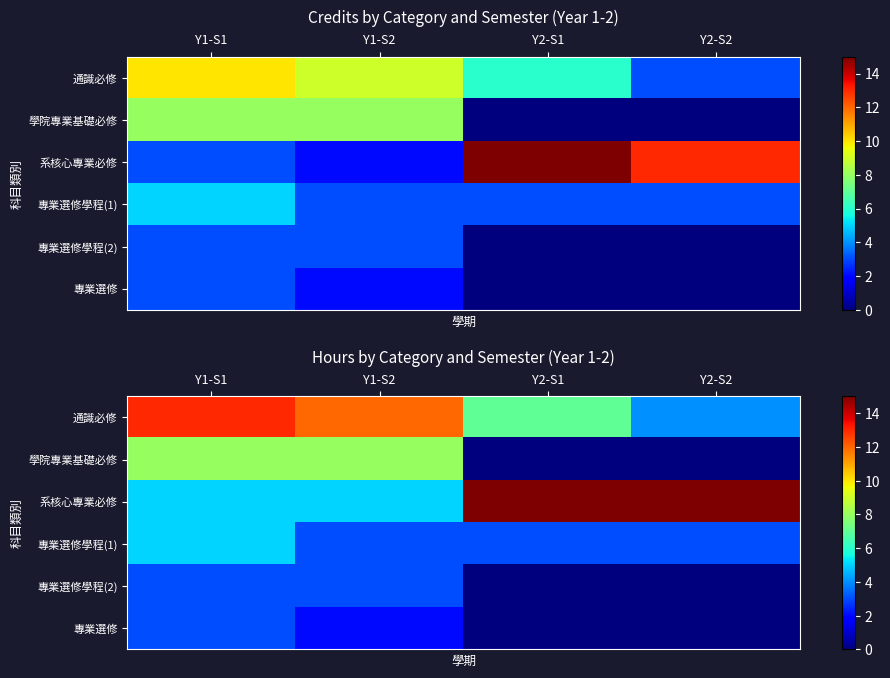

Read the 學院專業基礎必修 value at Y1-S2.

8